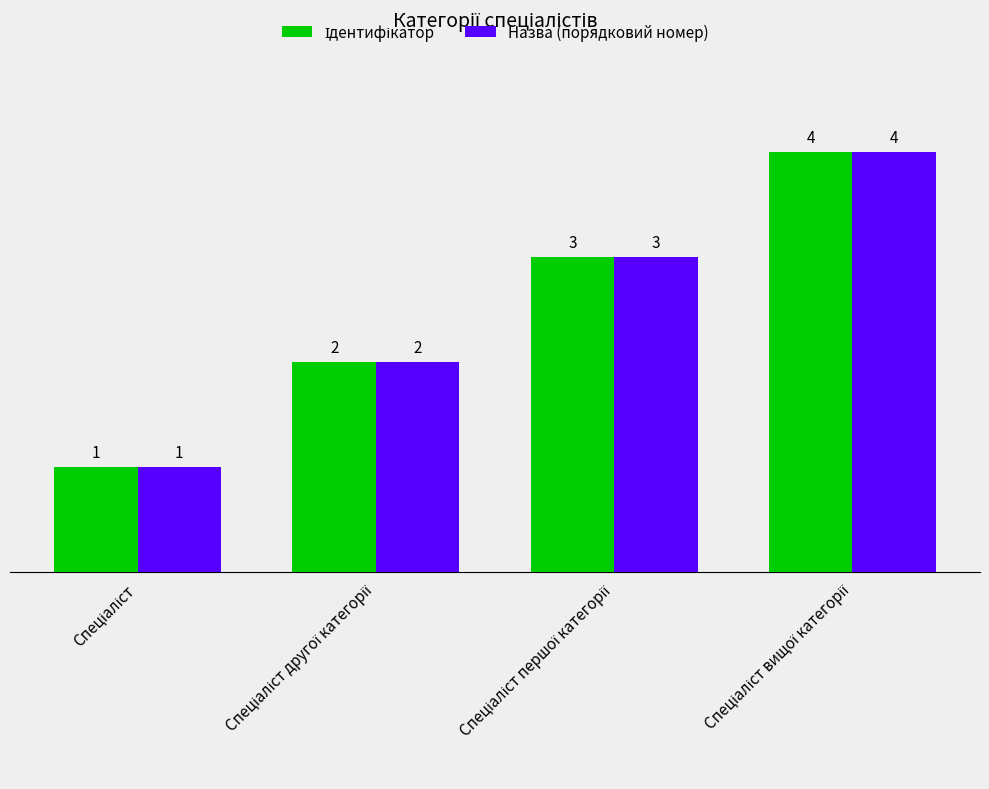

What is the greatest value displayed?

4